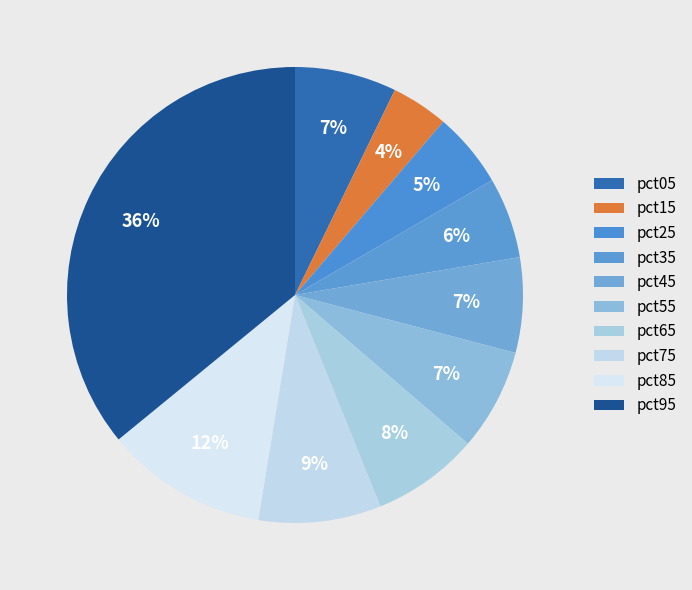

To the nearest percent, what is the difference between the pct35 and pct05 slice percentages?

1%